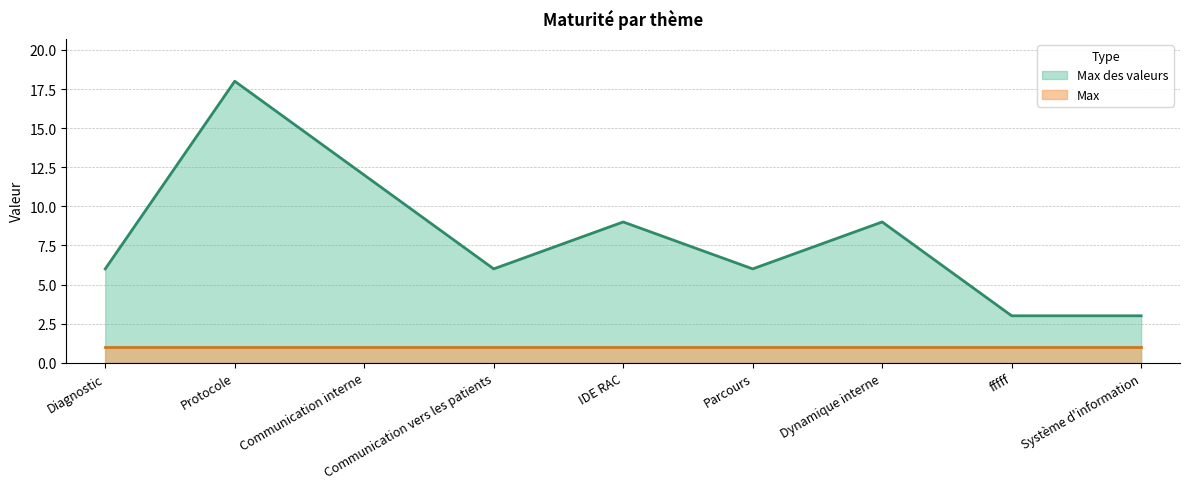

Count the values in the range 6 to 9.

5